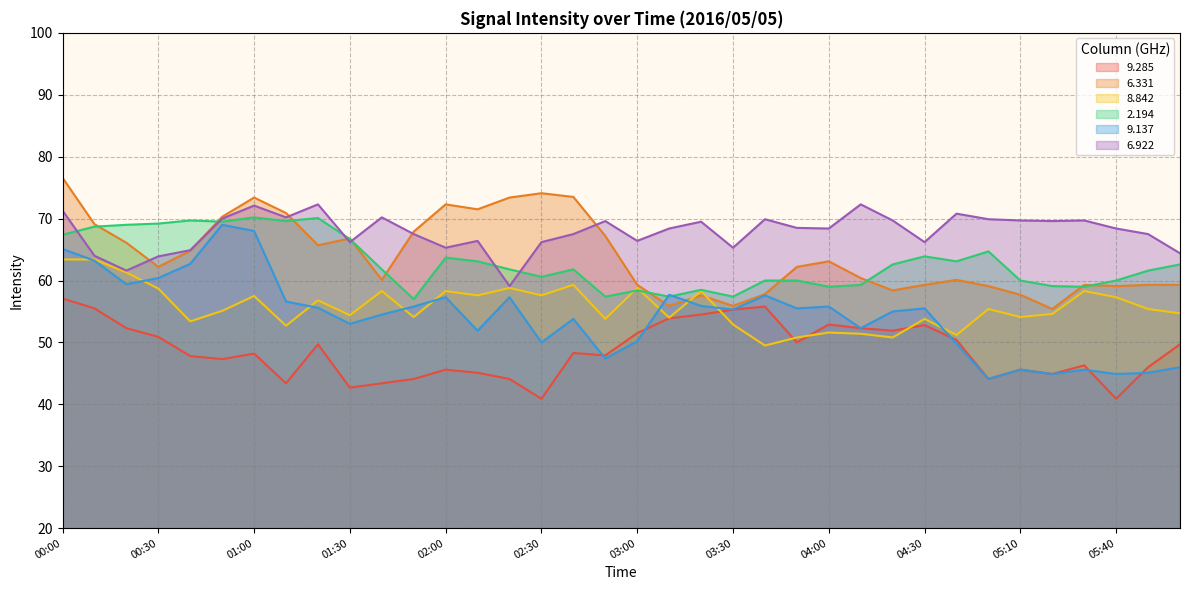

What are all the series names shown in the legend?

9.285, 6.331, 8.842, 2.194, 9.137, 6.922